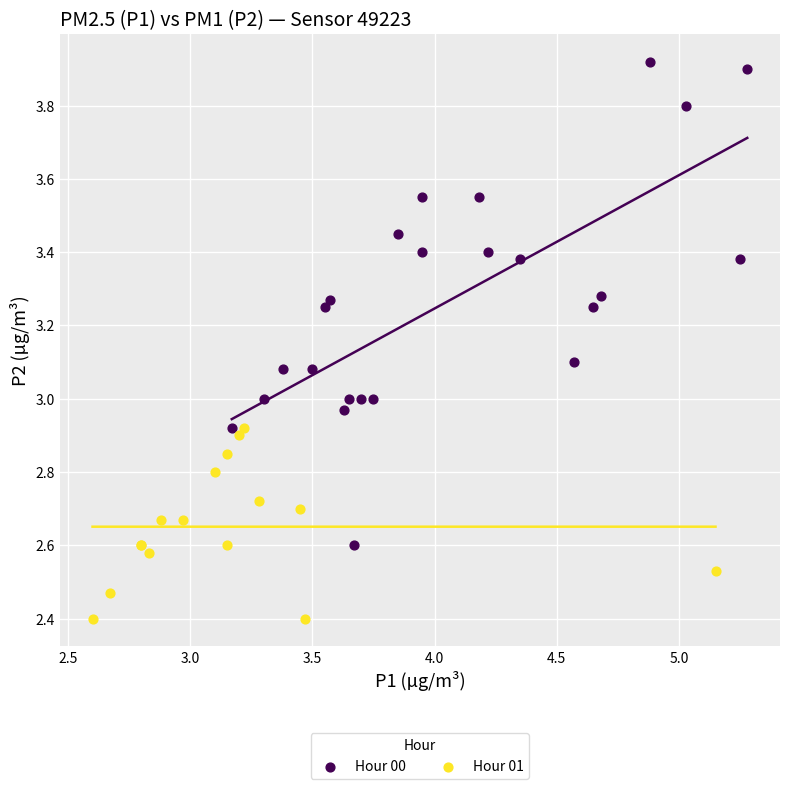

Which series has the widest spread of Y values?

Hour 00